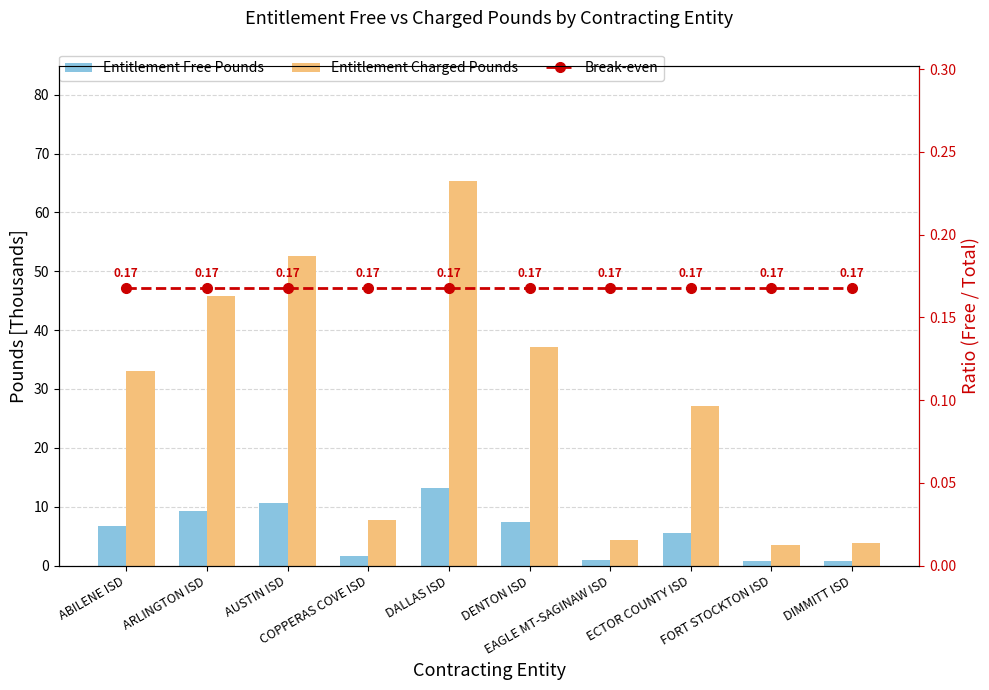

True or false: Break-even has a value of 0.2 at DENTON ISD.

True